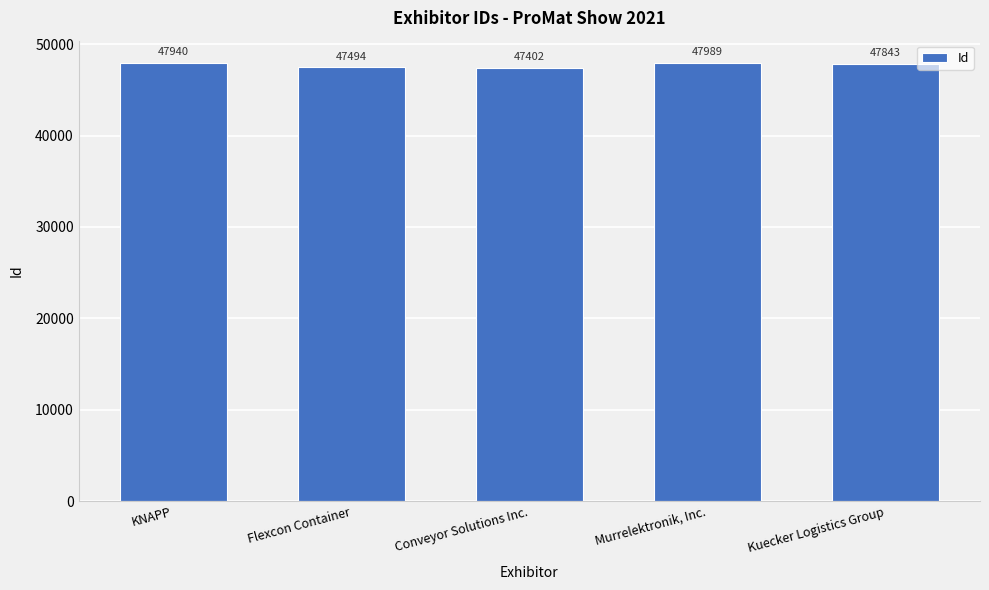

What is the label of the 2nd bar from the left?

Flexcon Container